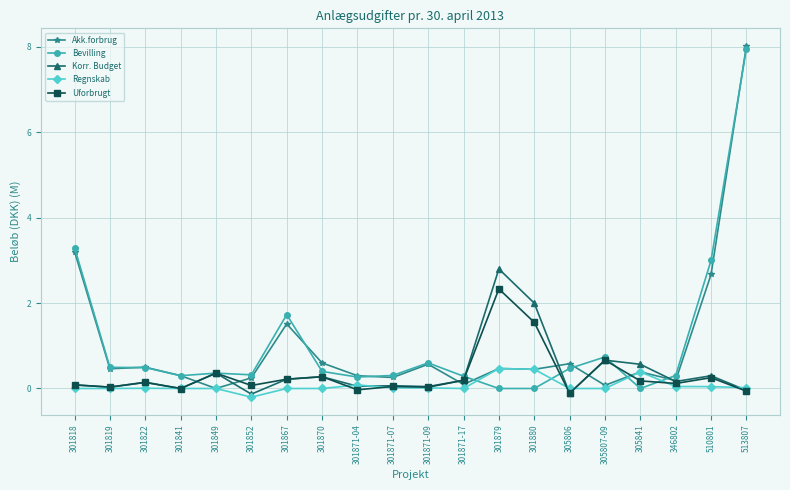

True or false: Bevilling has a value of 0.0 at 301879.

True